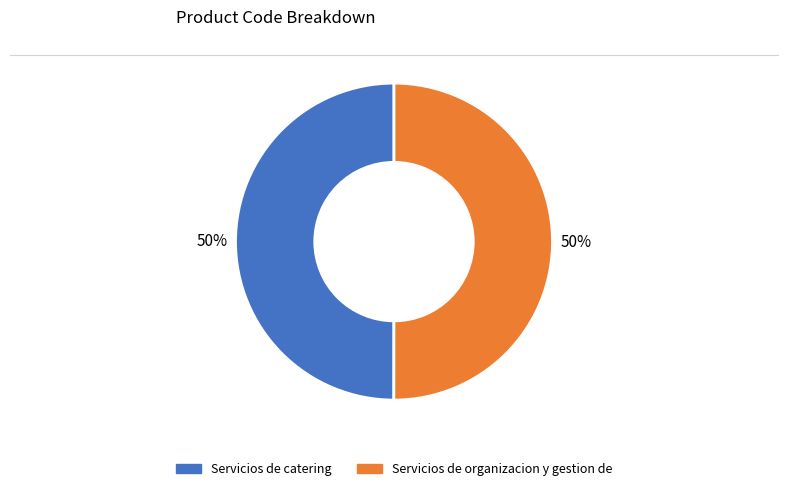

Is it true that Servicios de organizacion y gestion de is 64% of the pie?

False